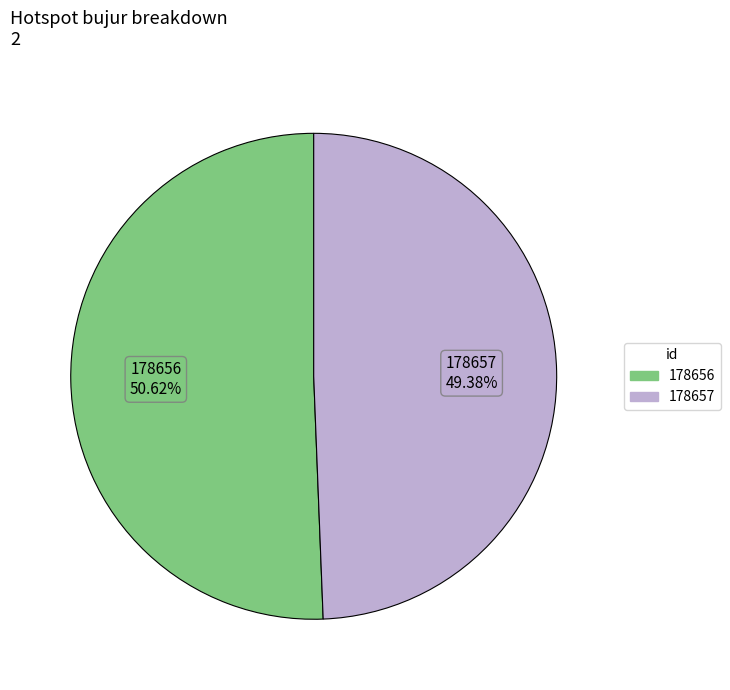

What is the smallest slice in the pie chart?

178657